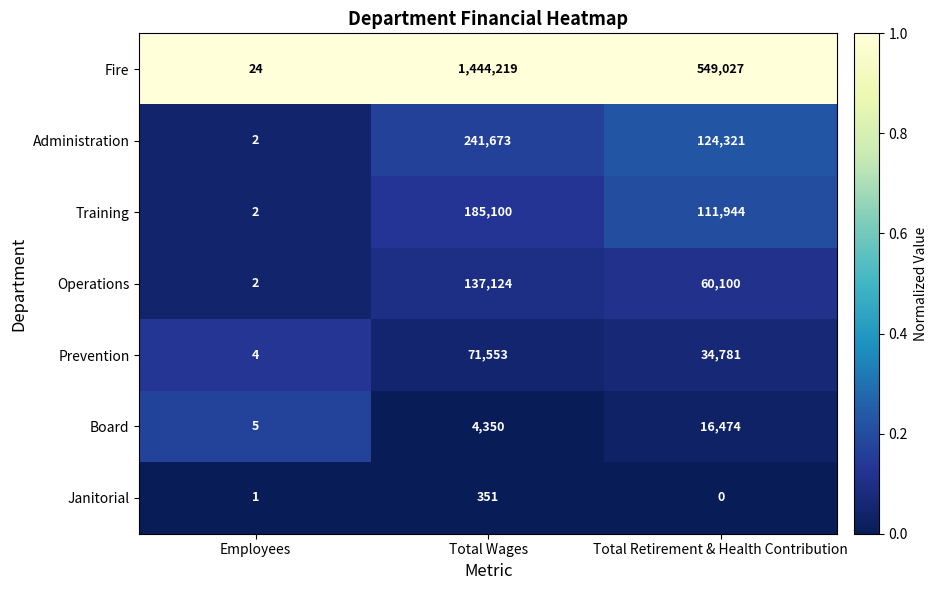

What value does the Training series have at Total Wages, to the nearest 10?

185100